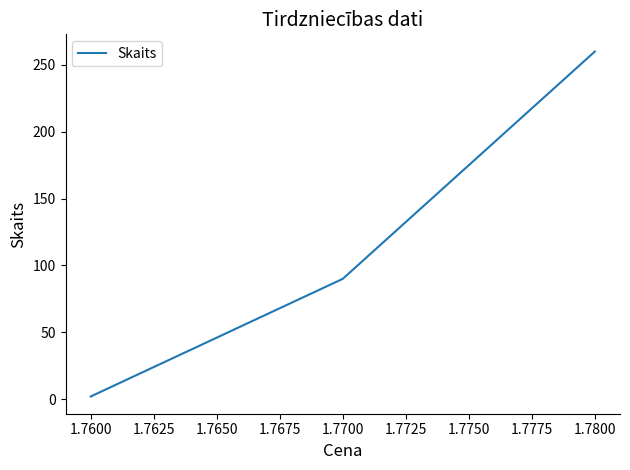

What is the change in value from 1.7700 to 1.7800?

+170